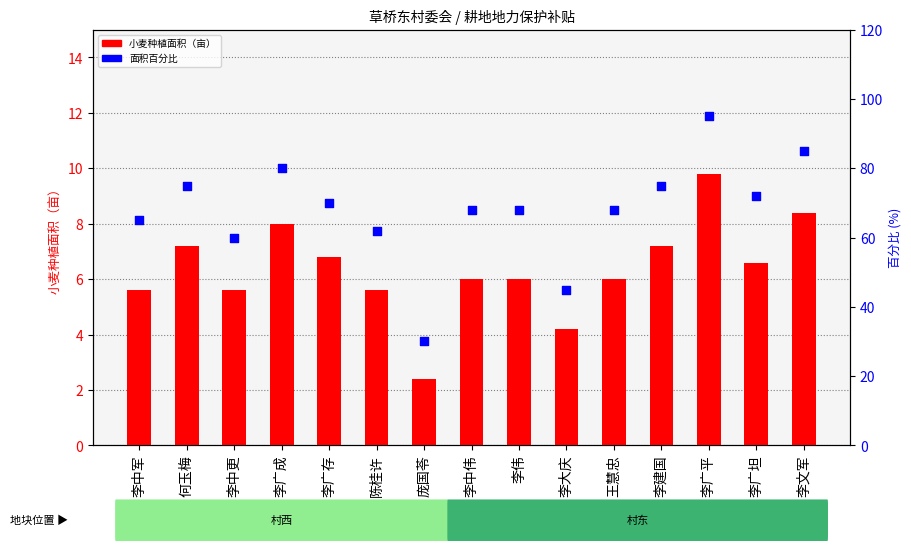

Which series contains the lowest Y value?

小麦种植面积